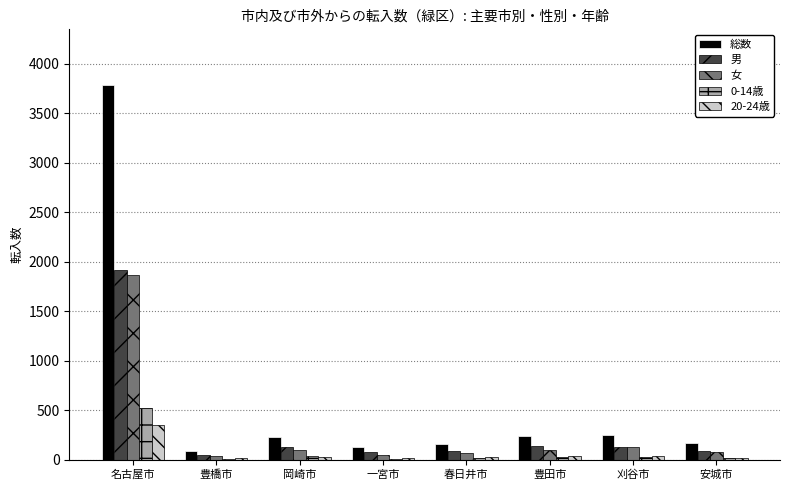

Which label corresponds to the largest value in the chart?

名古屋市